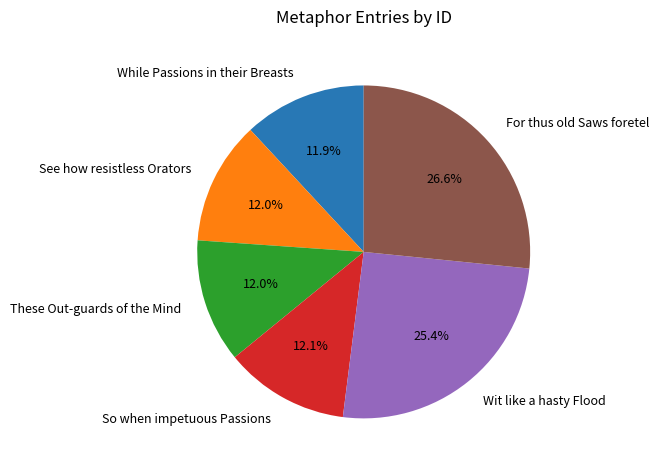

What percentage do These Out-guards of the Mind and For thus old Saws foretel together represent?

38.6%